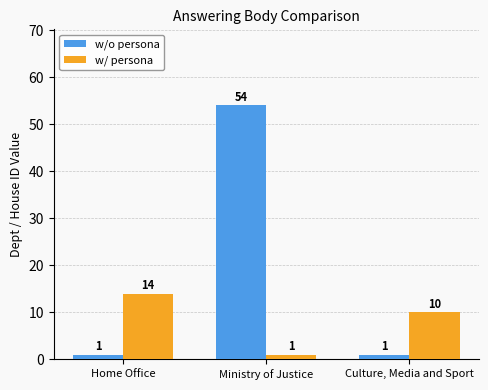

How many bars are there in total?

6